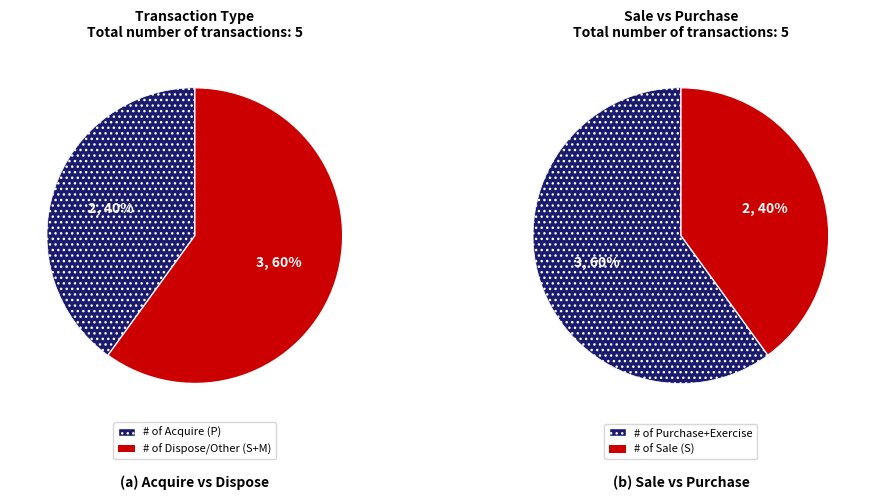

Is it true that S is 48% of the pie?

False